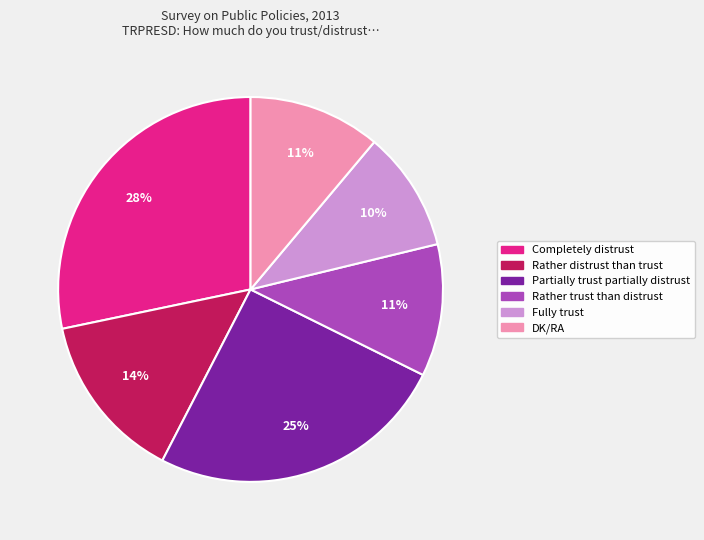

To the nearest percent, what portion does Partially trust partially distrust represent?

25%